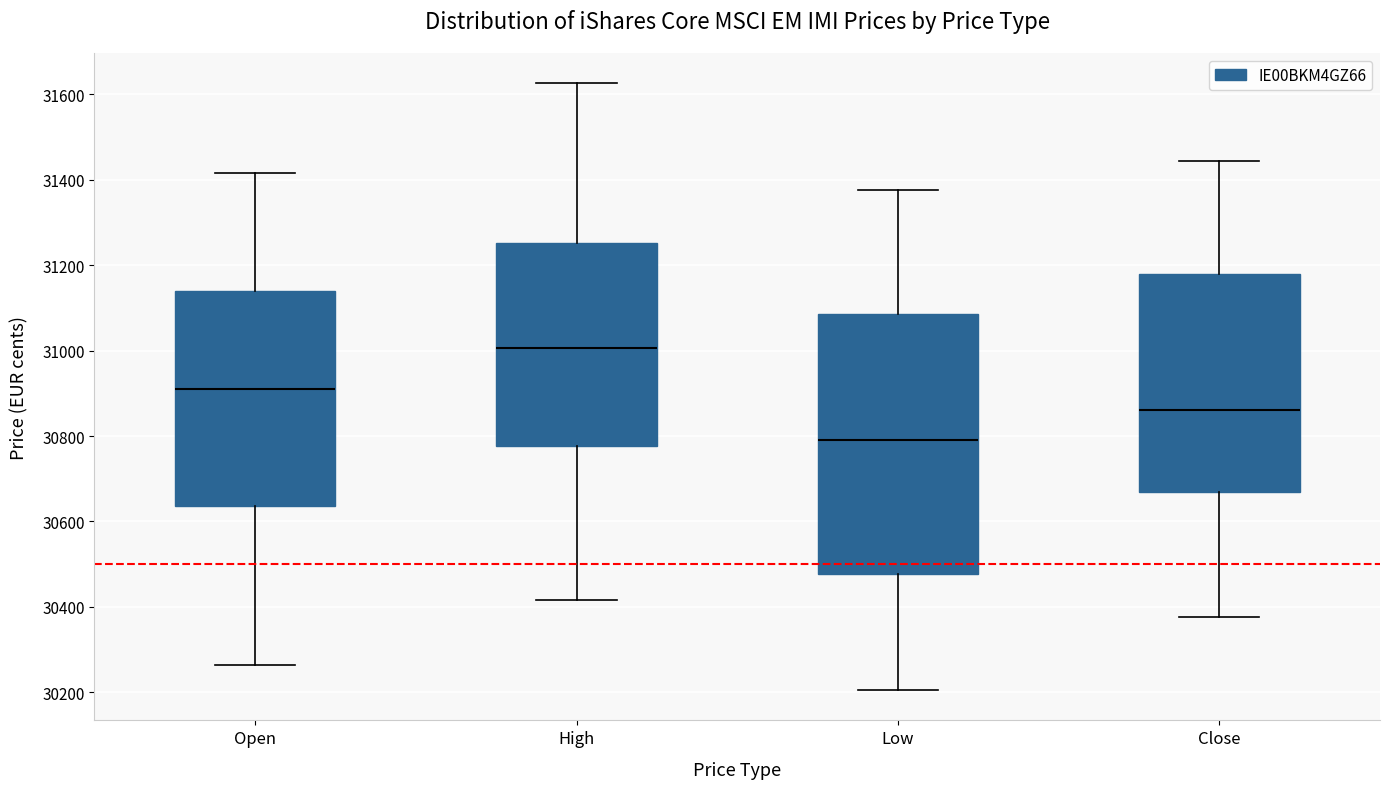

Reading left to right, read every box against the y-axis: the position of its median line, the range the box covers, and the ends of its whiskers. The values are not printed on the chart, so give them approximately, as read against the axis.

Open: median 30920, box 30640 to 31140, whiskers 30260 to 31420
High: median 31000, box 30780 to 31260, whiskers 30420 to 31620
Low: median 30800, box 30480 to 31080, whiskers 30200 to 31380
Close: median 30860, box 30660 to 31180, whiskers 30380 to 31440